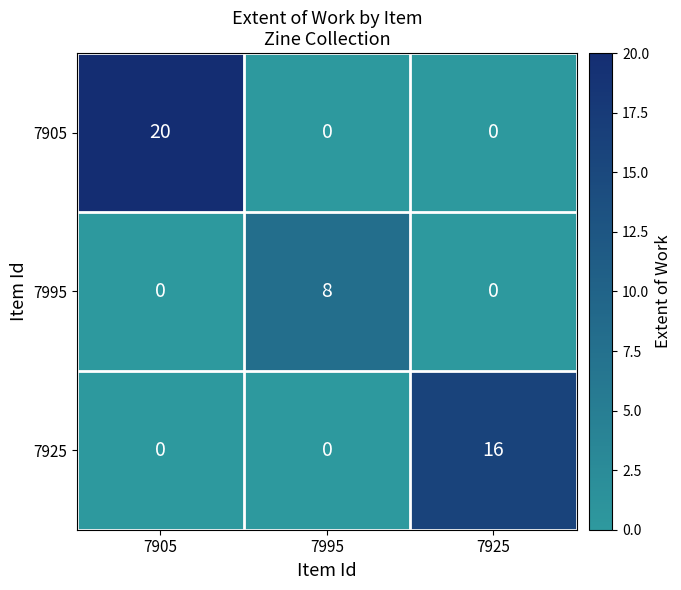

How many 7905 values are between 0 and 20?

3